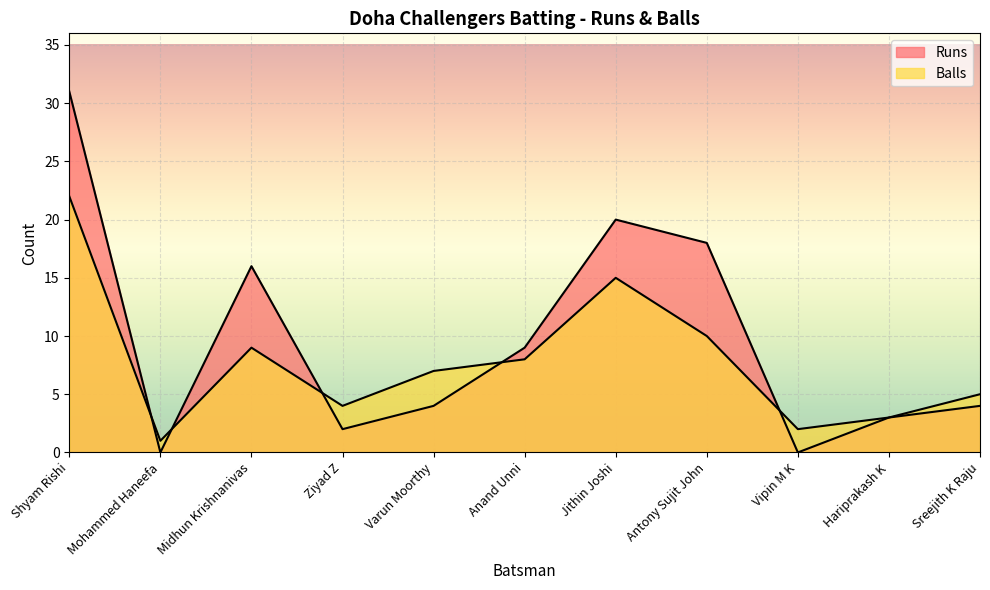

Which category has the lowest value across all series?

Mohammed Haneefa